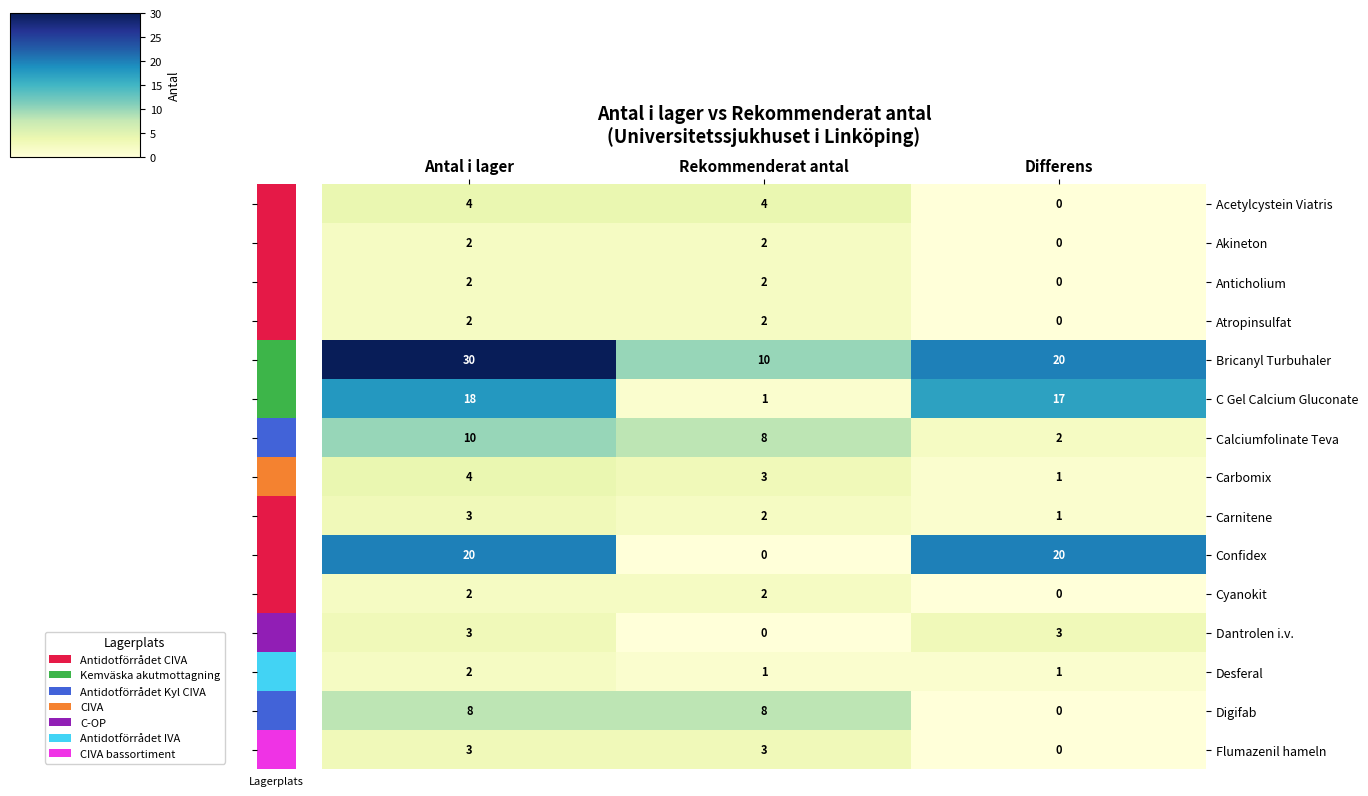

What value does the Flumazenil hameln series have at Antal i lager?

3